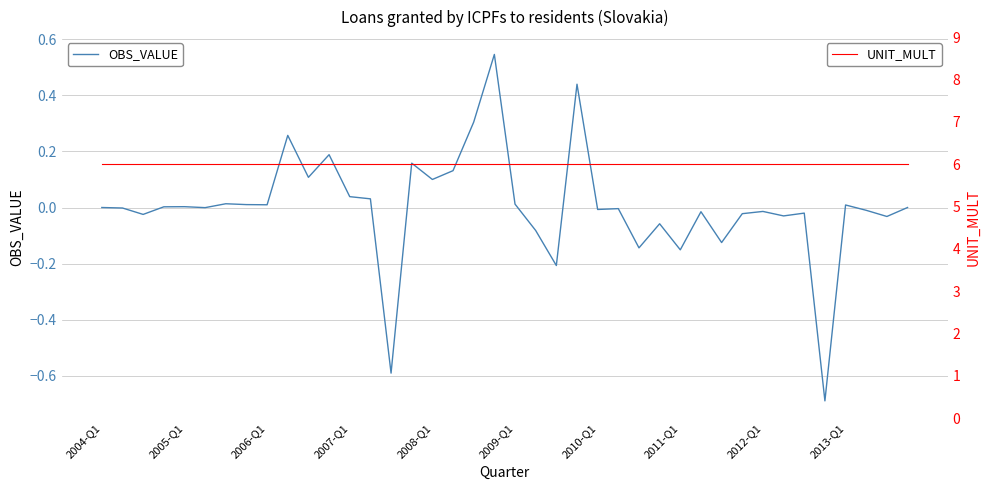

What is the value of the UNIT_MULT point at the 28th from the left?

6.0